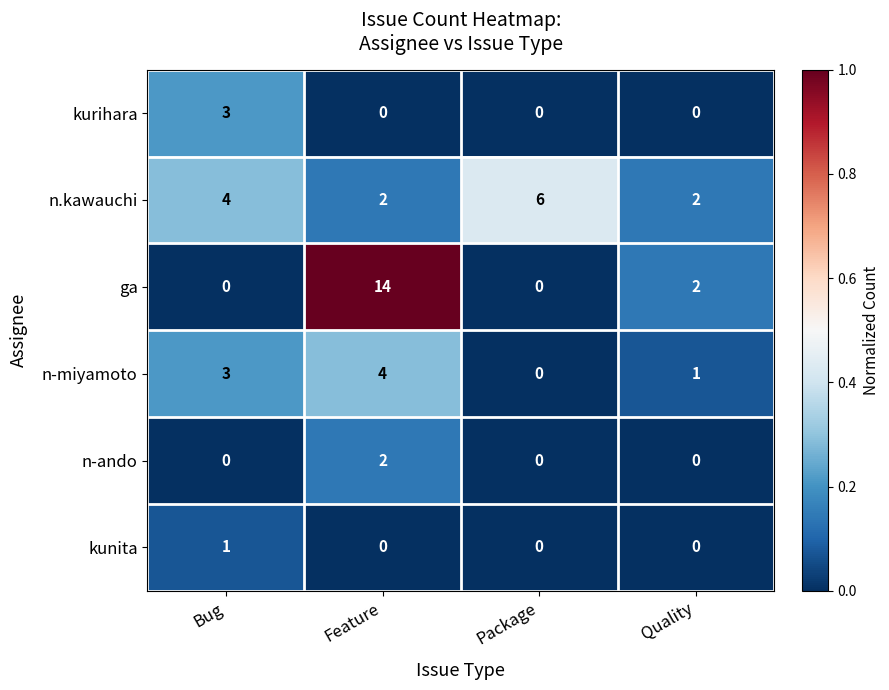

Which series has the largest total across all categories?

ga